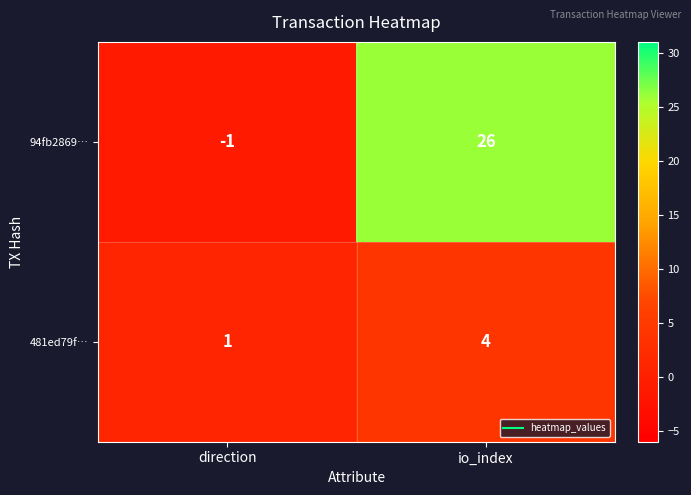

Which category has the lowest value across all series?

direction